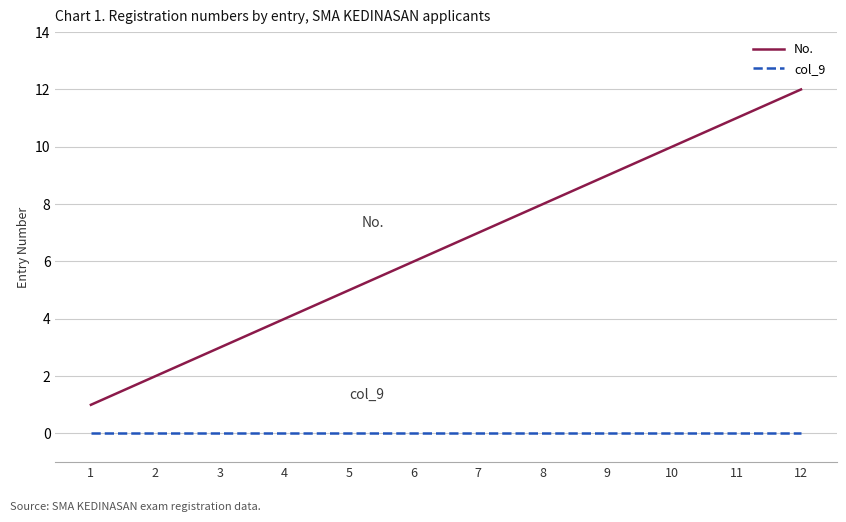

What is the sum of the No. values at 6 and 9?

15